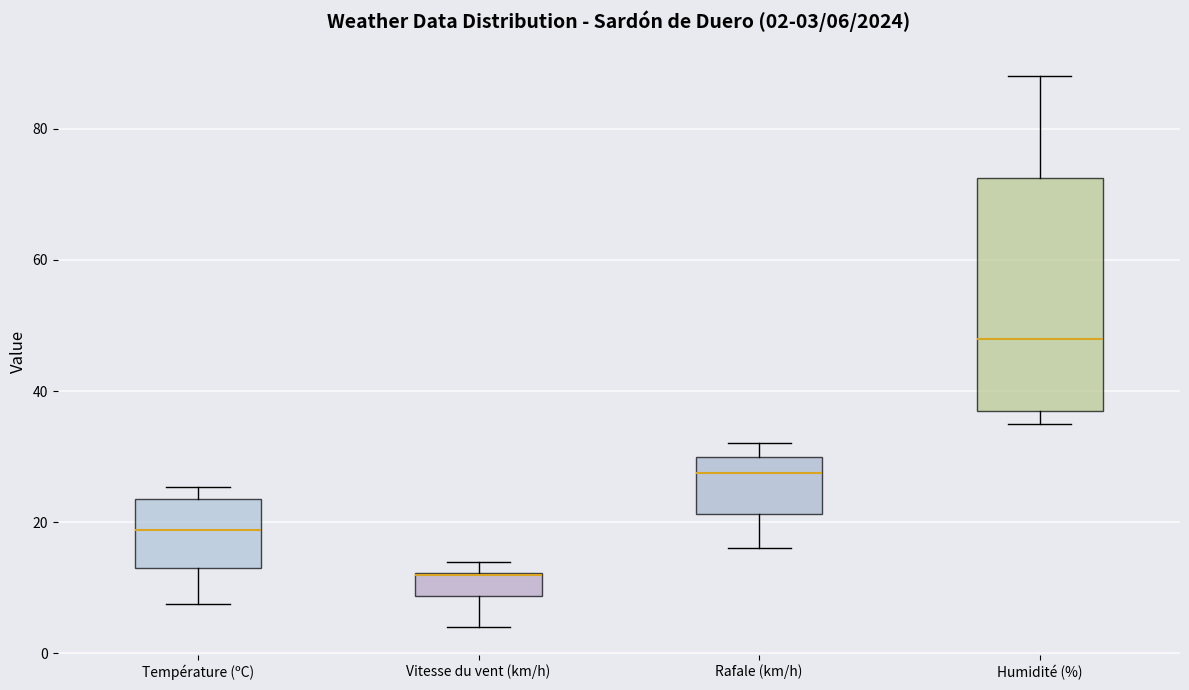

Comparing the boxes themselves (not the whiskers), which one is the tallest?

Humidité (%)